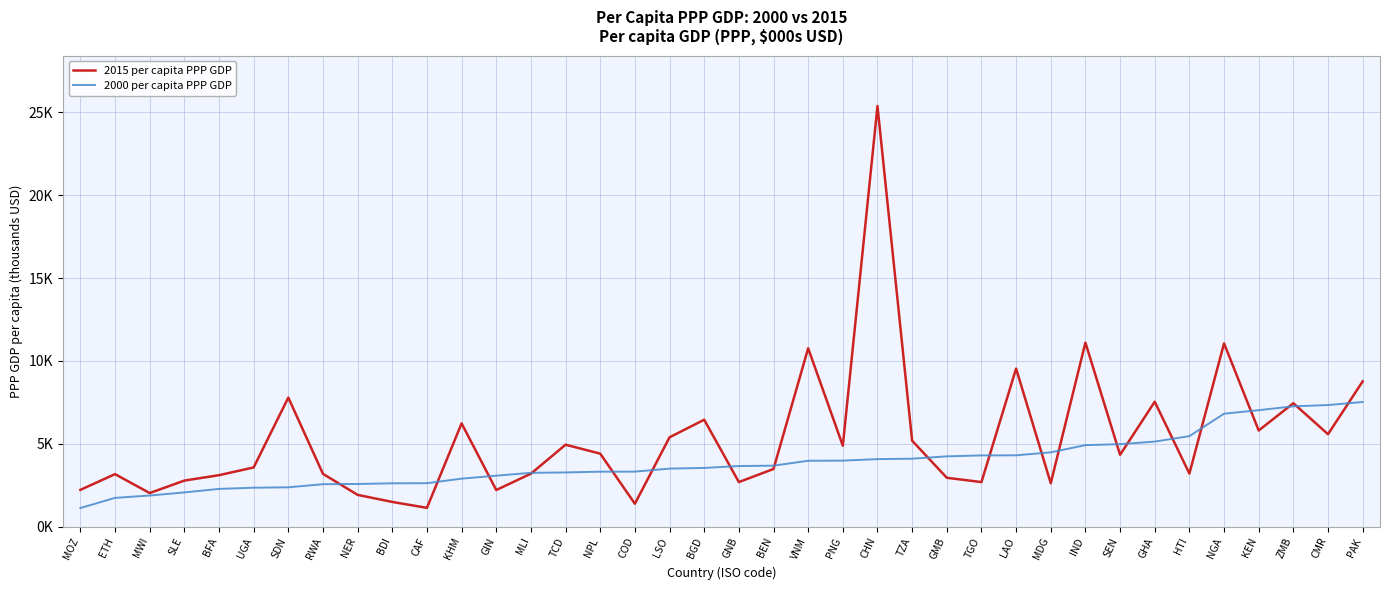

Does the chart have visible grid lines?

Yes